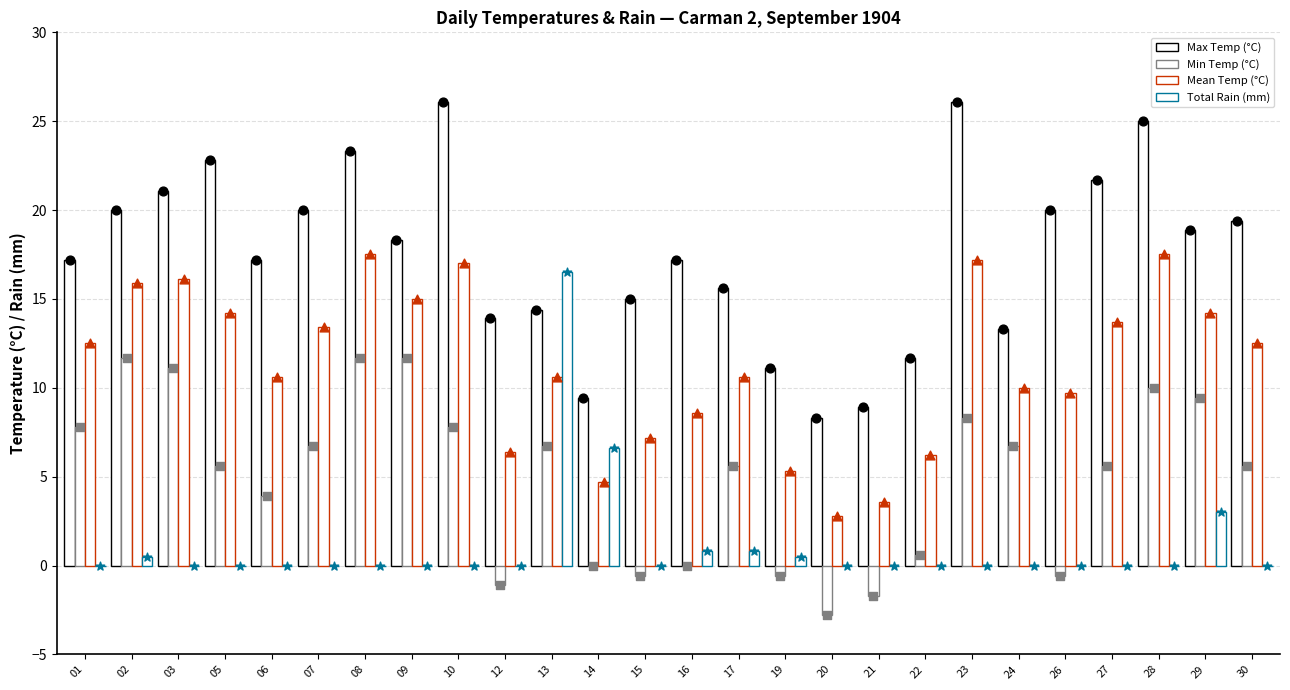

Which series has the largest Y range (max minus min)?

Max Temp (°C)